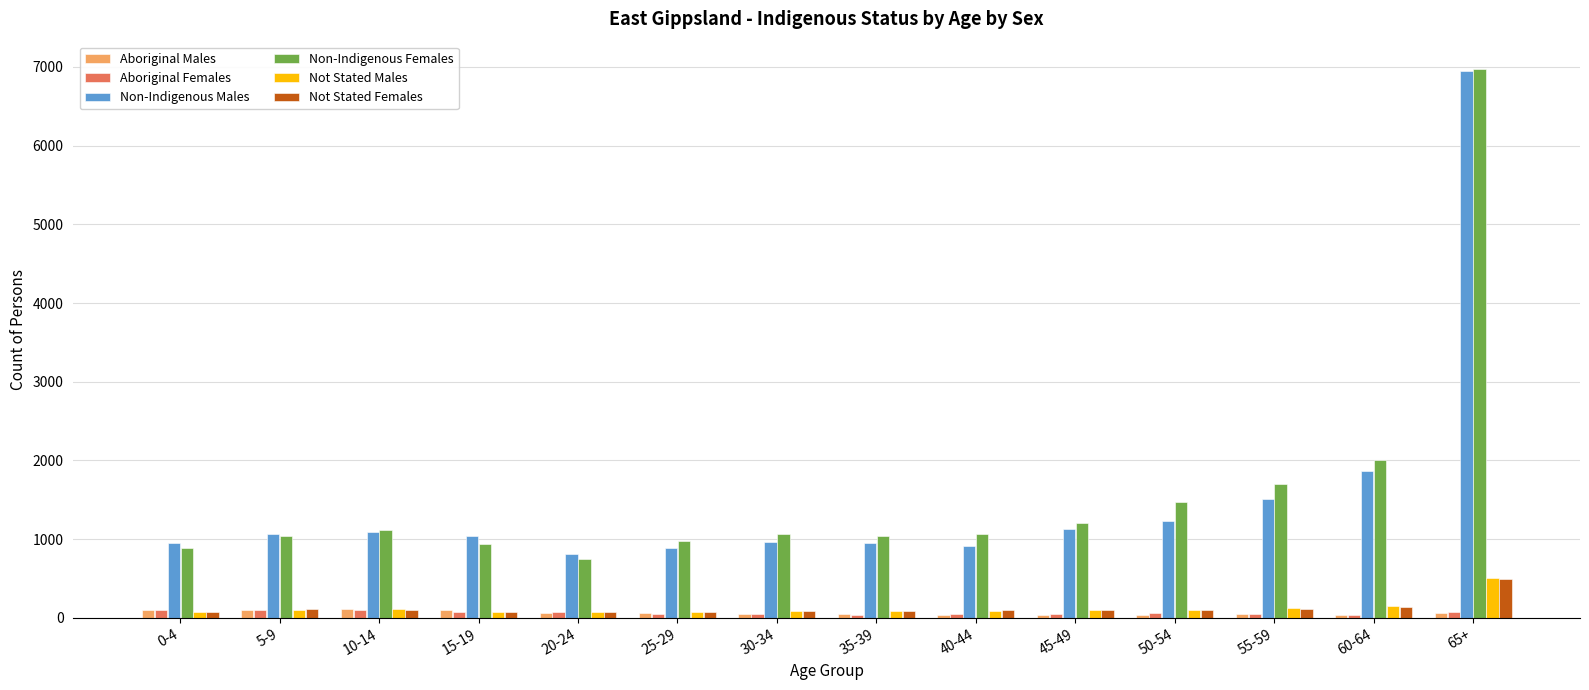

At which category is the sum across all series the highest?

65+